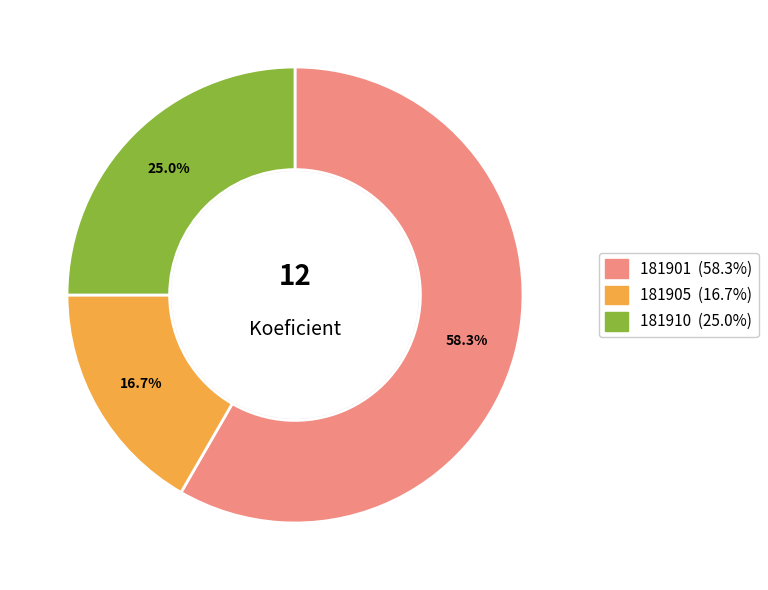

Combined, do 181910 and 181901 account for over 50%?

Yes